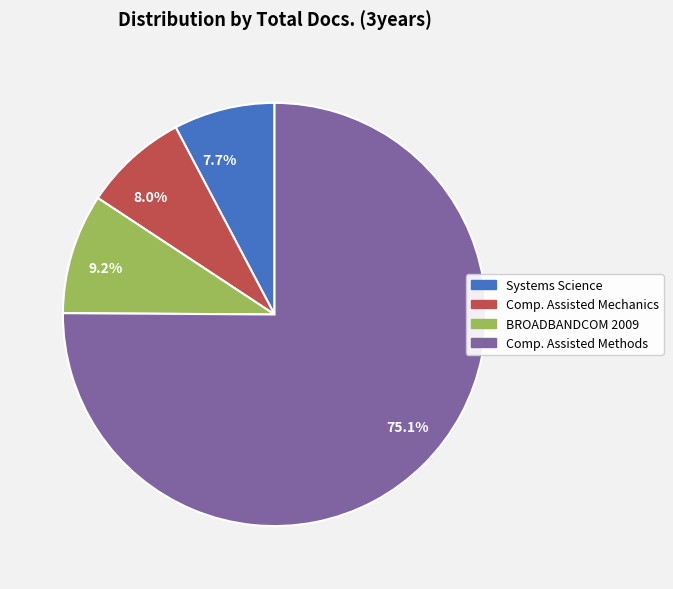

Which slice represents more than half of the pie?

75.1%